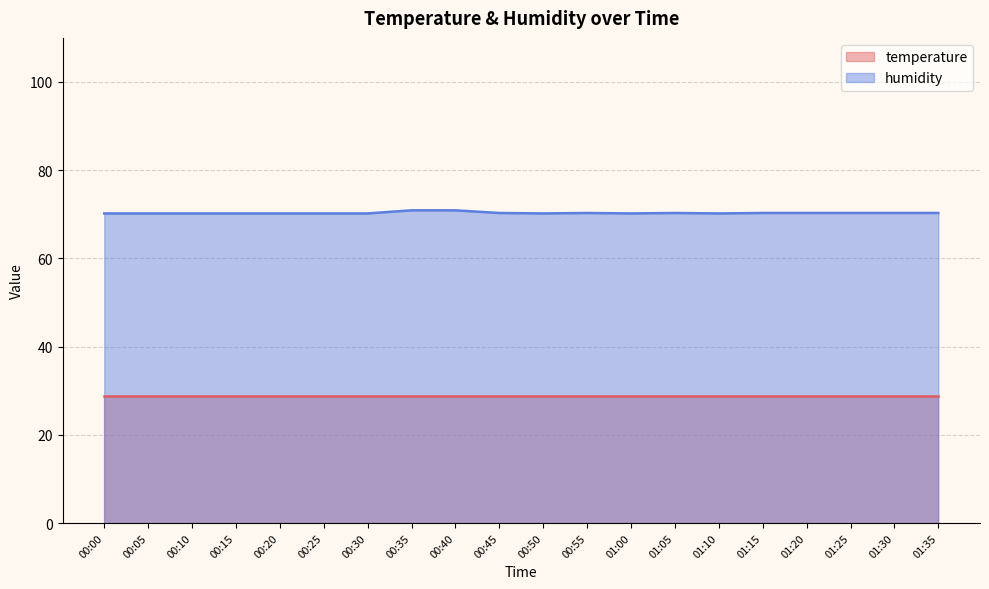

What position from the left is 00:10?

3